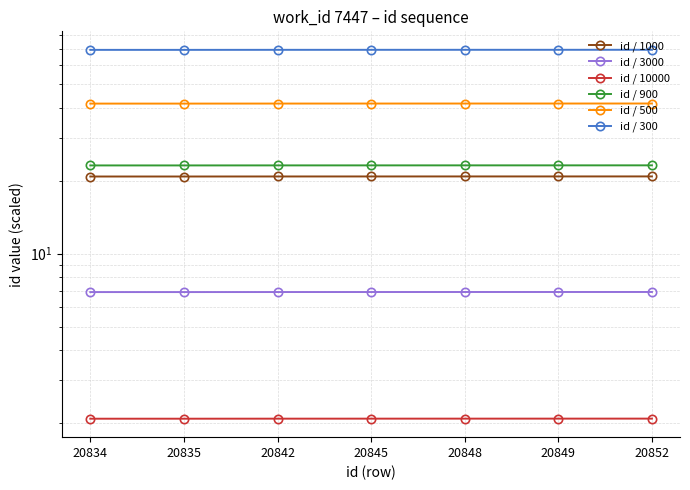

True or false: id / 1000 and id / 10000 cross at least once.

False